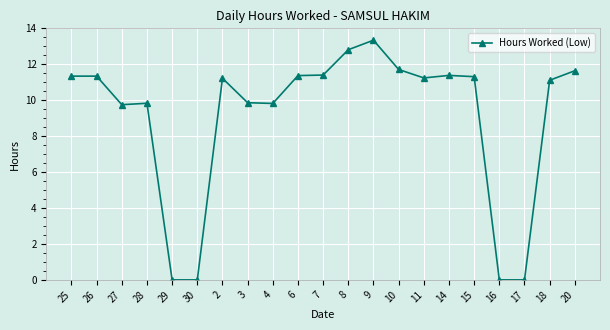

What is the label of the 13th point from the right?

4